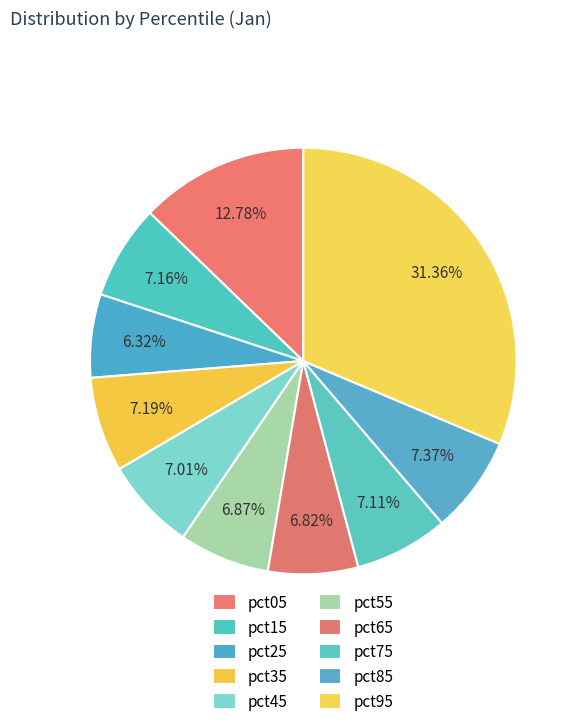

Do pct75 and pct55 together represent more than half of the pie?

No